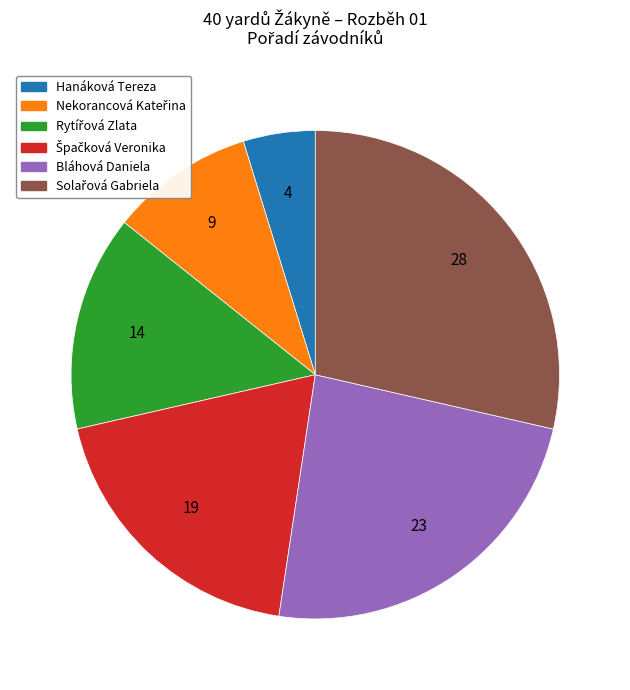

The Bláhová Daniela slice represents 24% of the pie. True or false?

True